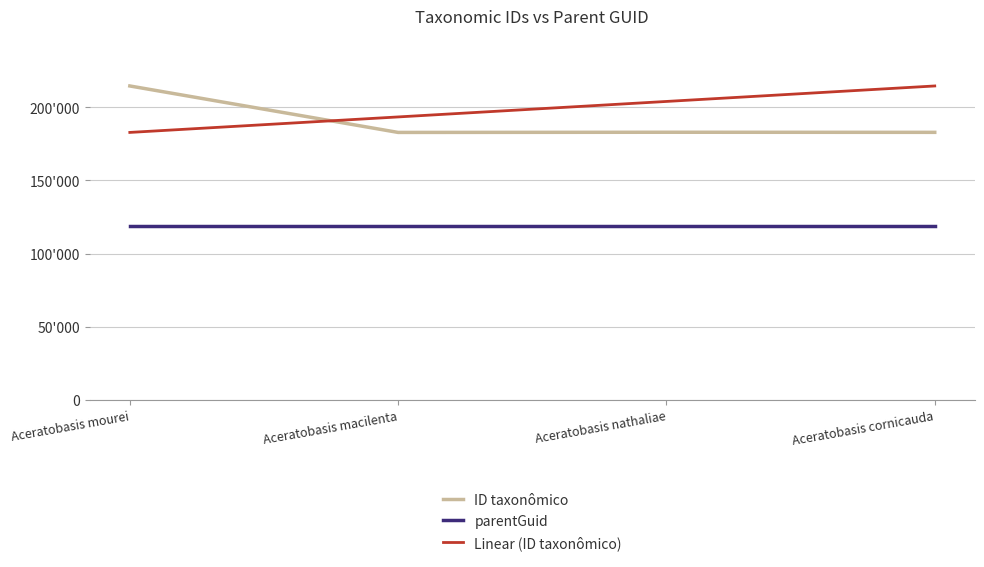

How many intersections are there between Linear (ID taxonômico) and ID taxonômico?

1